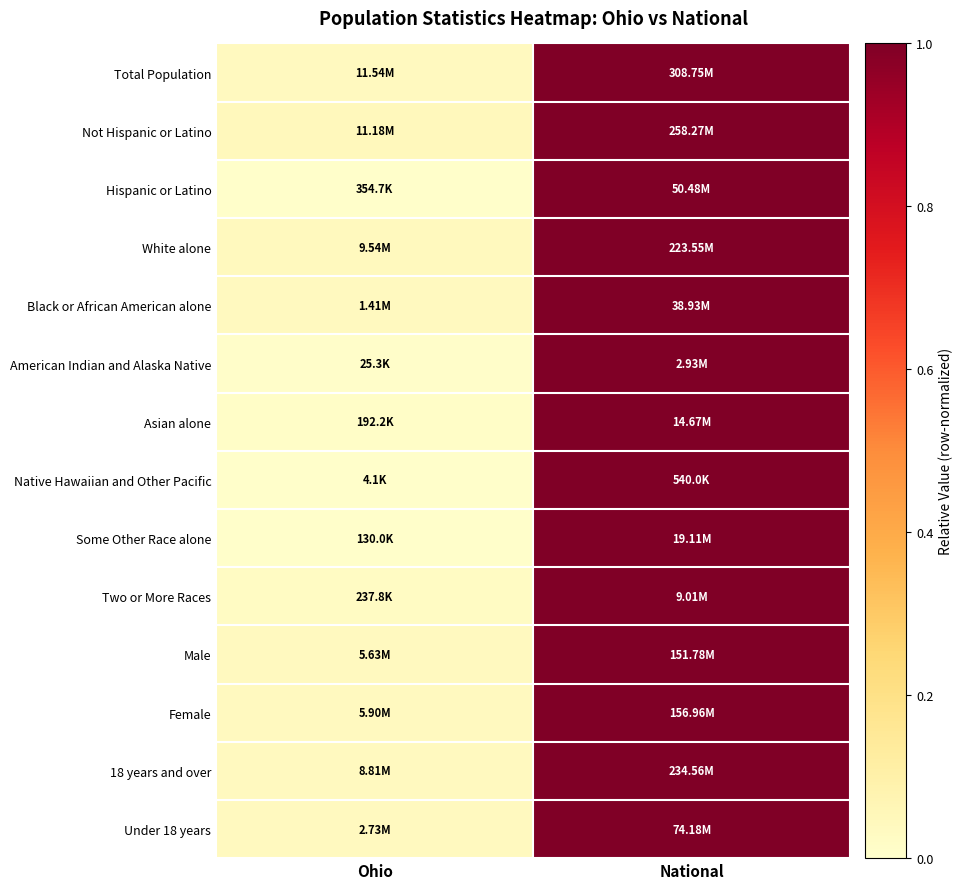

What is the total value across all series at Ohio?

0.4